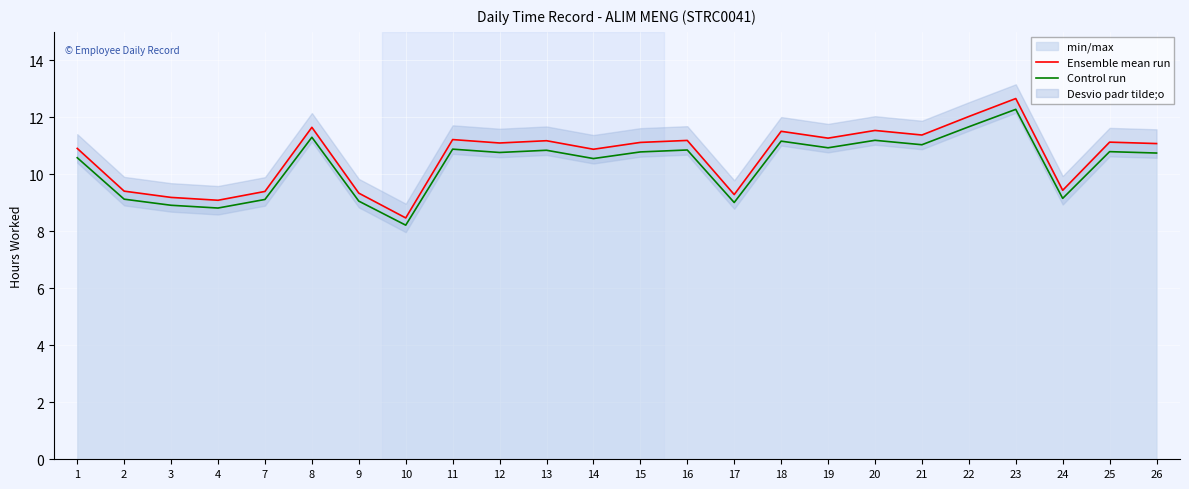

True or false: Ensemble mean run and Control run cross at least once.

False